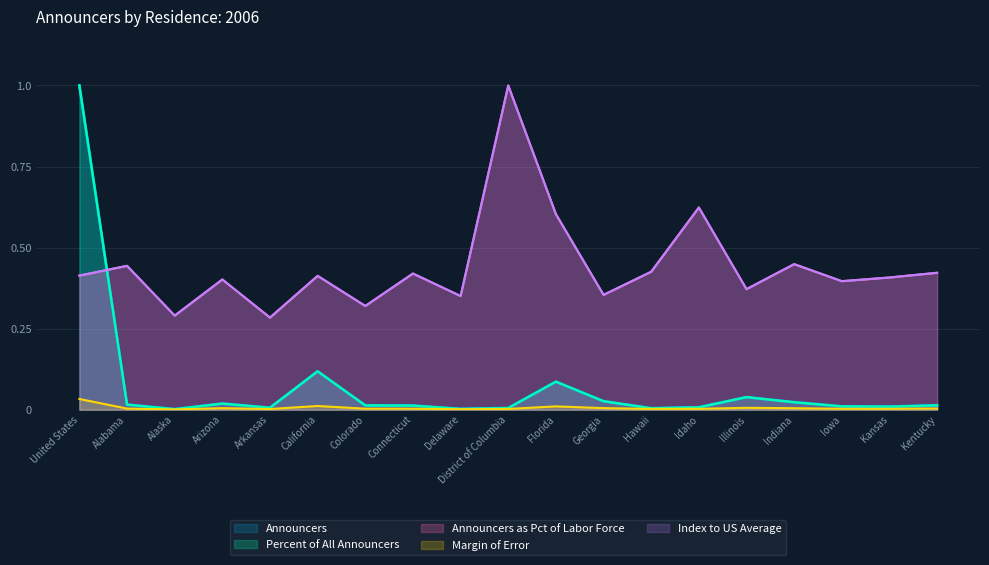

What are all the series names shown in the legend?

Announcers, Percent of All Announcers, Announcers as Pct of Labor Force, Margin of Error, Index to US Average